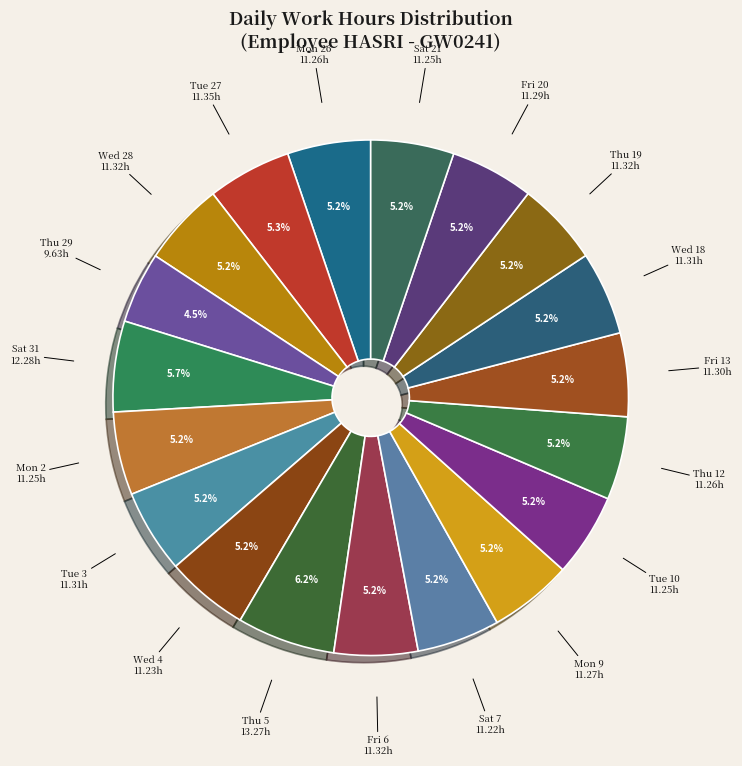

The Tue 10 slice represents 5% of the pie. True or false?

True